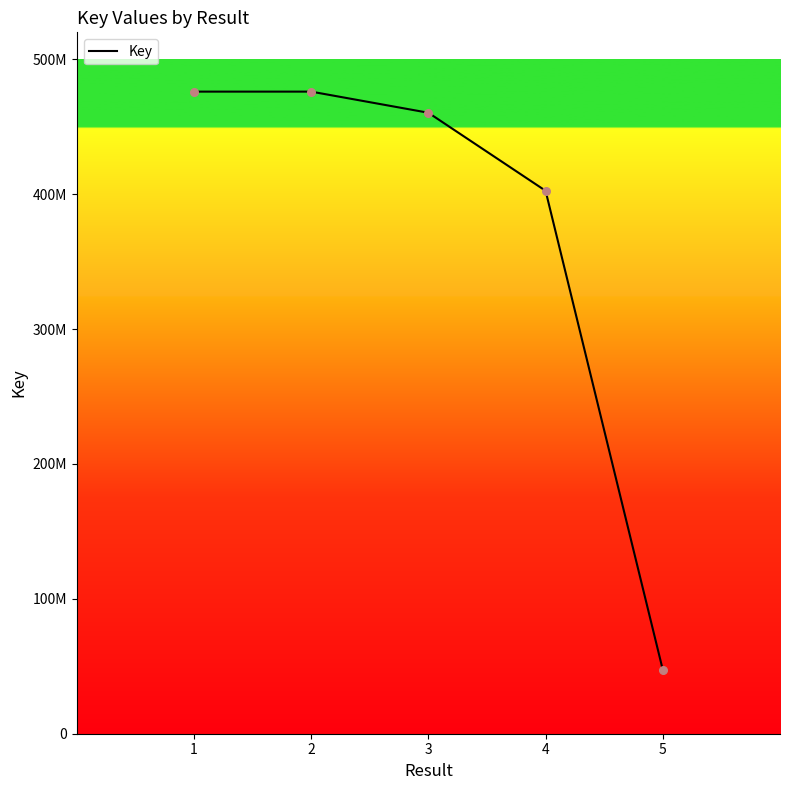

Which has a higher value, 5 or 2?

2